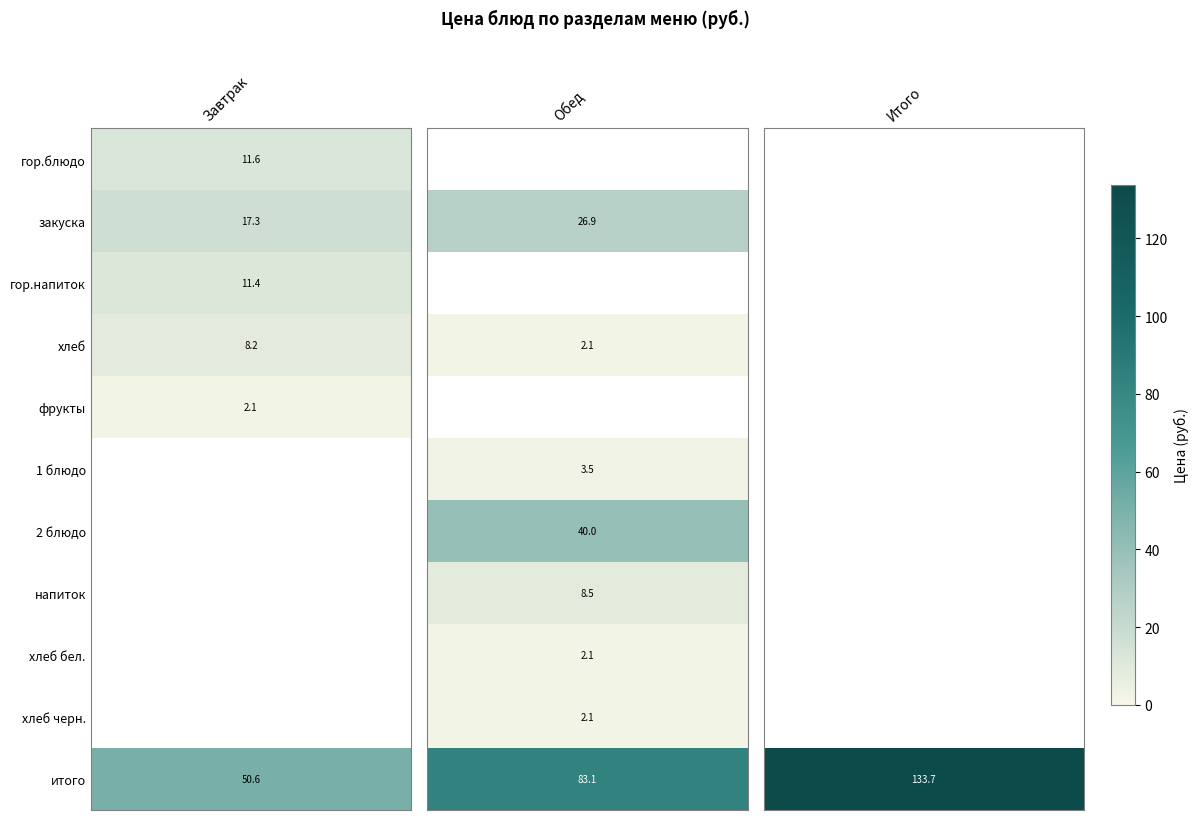

True or false: напиток has a value of 8.5 at Обед.

True